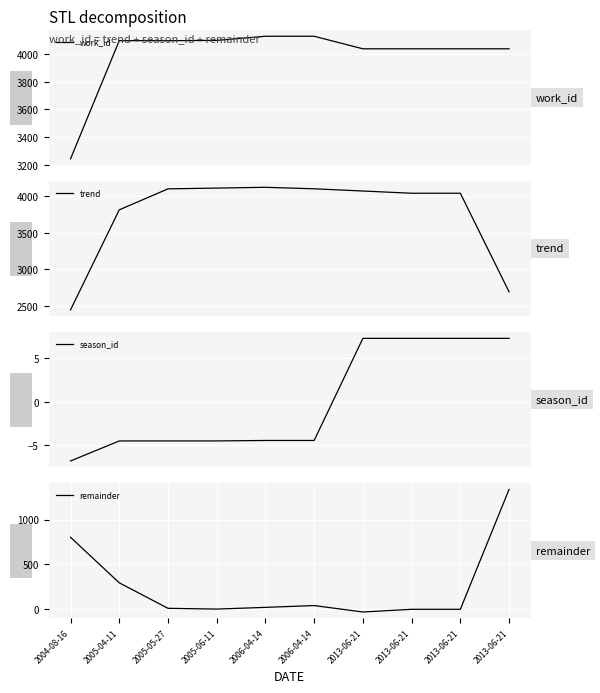

Reading left to right, extract all data points from this chart.

work_id: 3242.0	4099.0	4099.0	4101.0	4131.0	4131.0	4040.0	4040.0	4040.0	4040.0
trend: 2447.0	3813.3	4099.7	4110.3	4121.0	4100.7	4070.3	4040.0	4040.0	2693.3
season_id: -6.8	-4.5	-4.5	-4.5	-4.4	-4.4	7.3	7.3	7.3	7.3
remainder: 801.8	290.2	3.8	-4.8	14.4	34.8	-37.6	-7.3	-7.3	1339.4